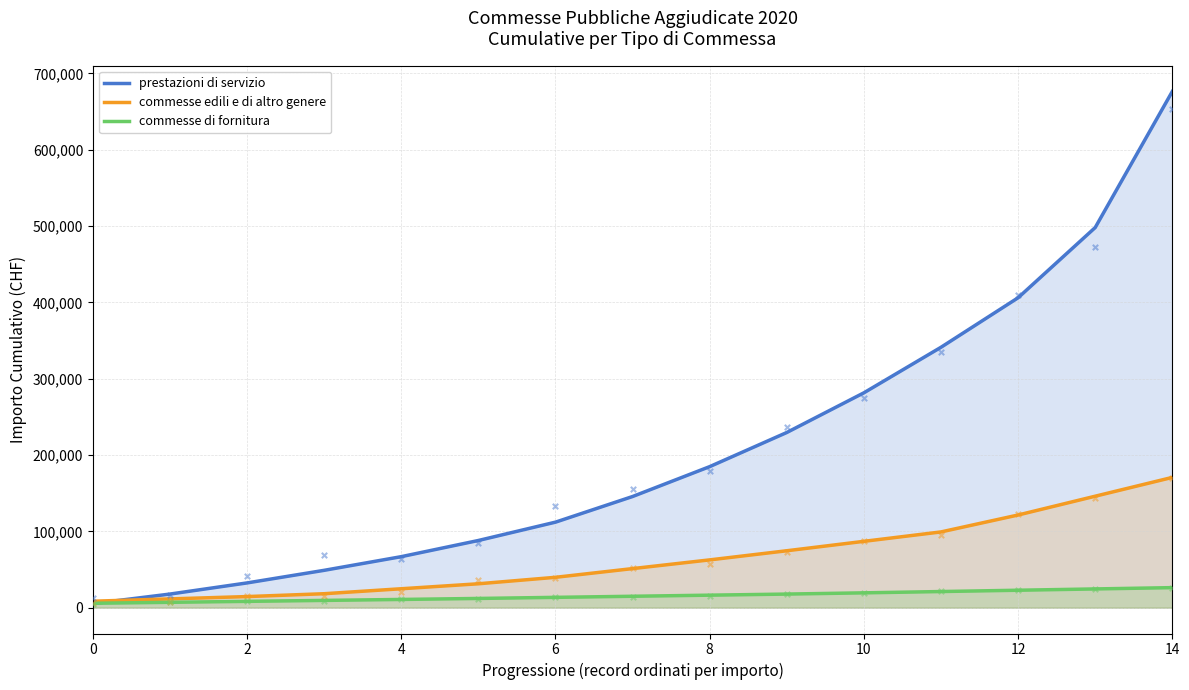

The value of commesse edili e di altro genere at 14 is 59639.7. True or false?

False